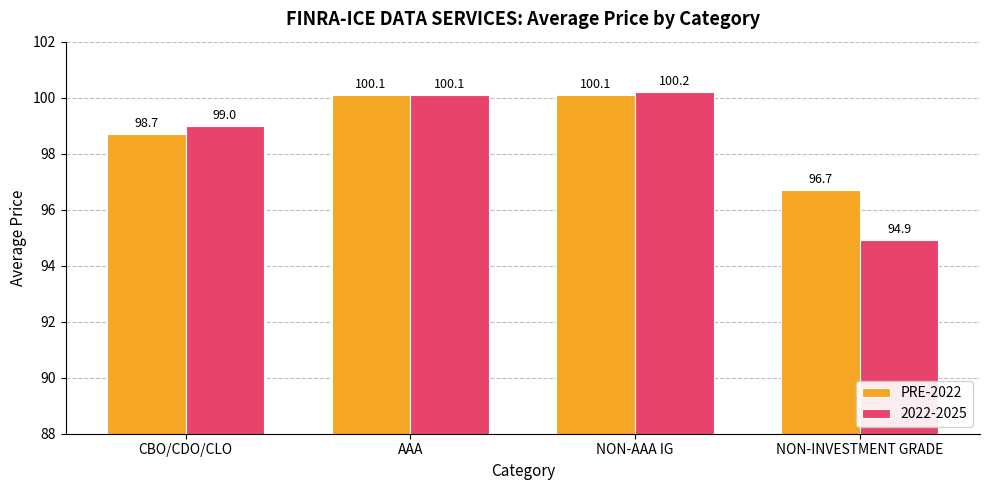

True or false: 2022-2025 has a value of 139.1 at NON-AAA IG.

False